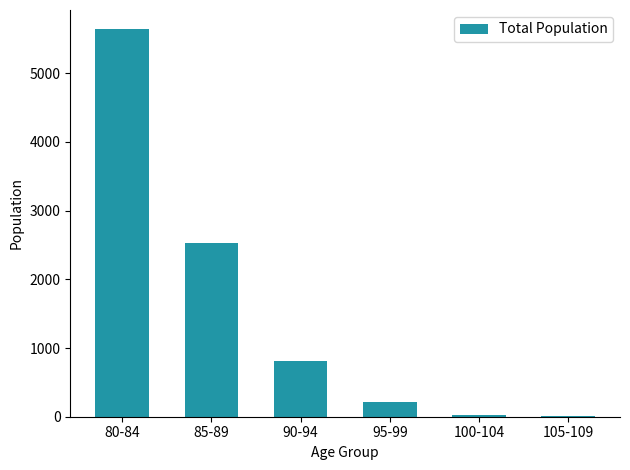

The chart shows a value of 31 at 100-104. True or false?

True